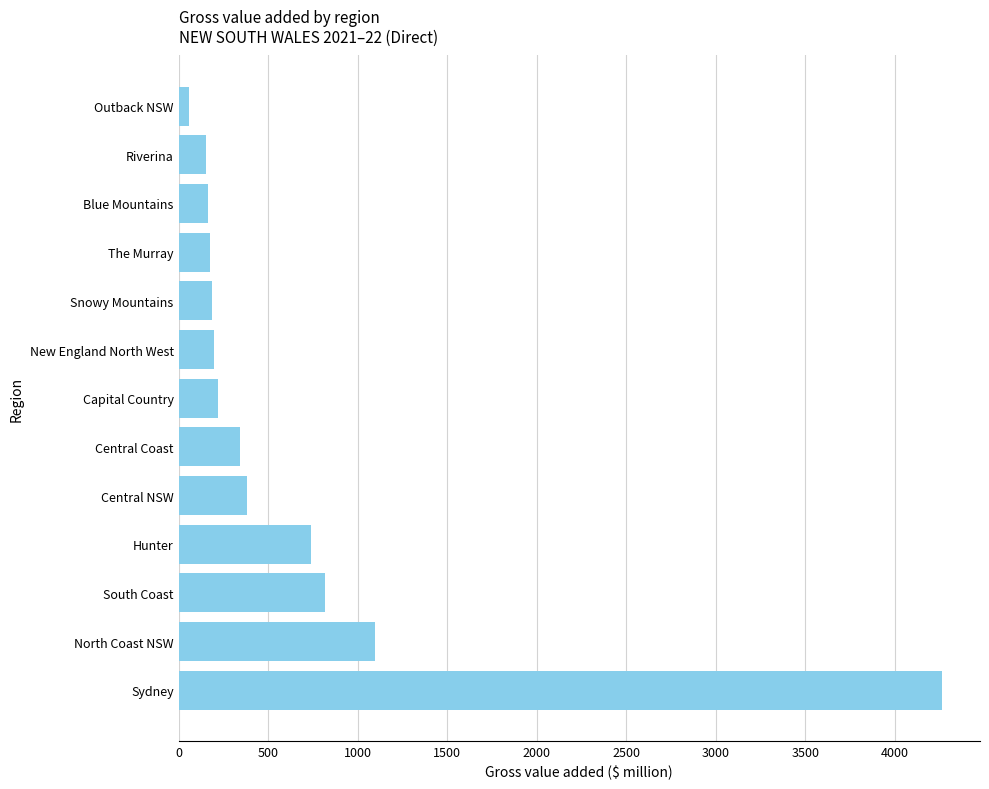

At which category does the chart reach its minimum across all series?

Outback NSW